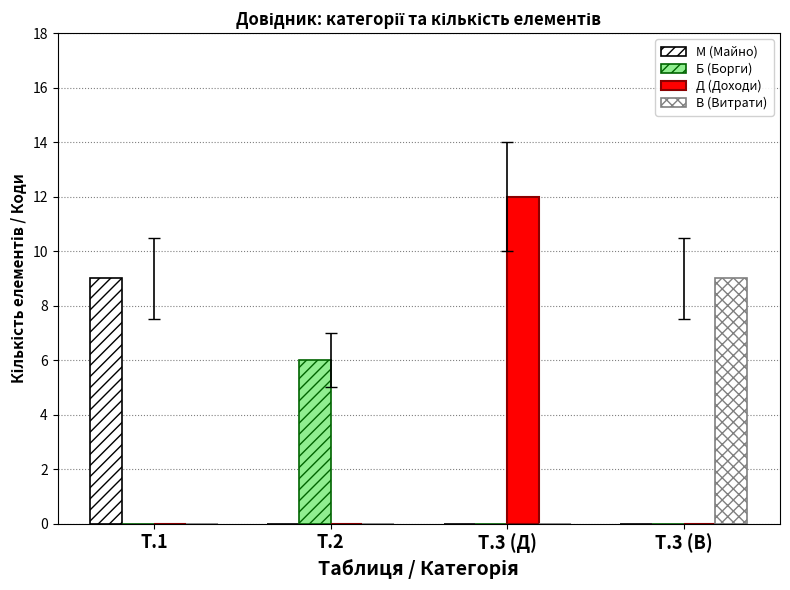

What is the value of the Д (Доходи) bar at the 3rd from the left?

12